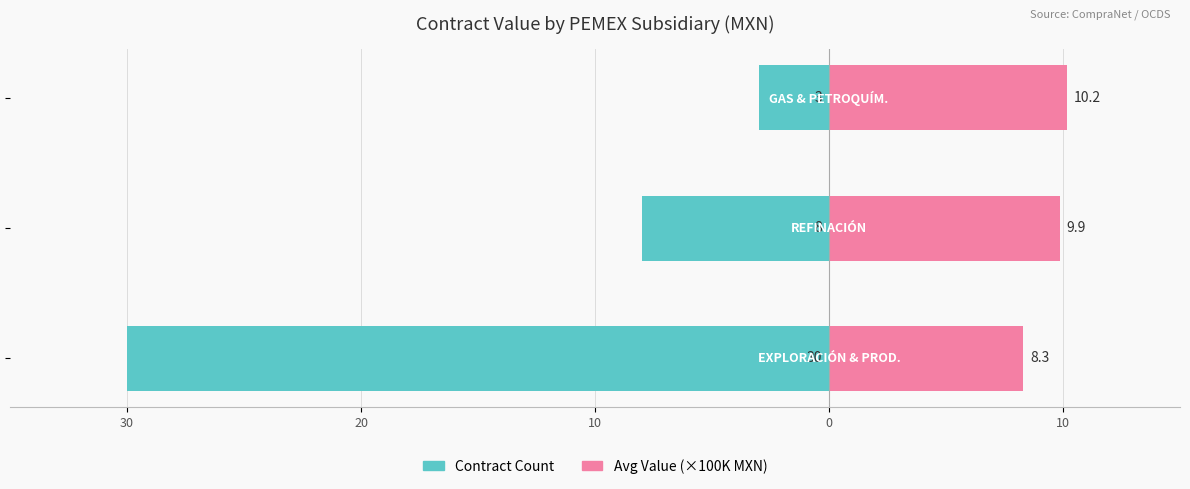

At how many categories does at least one series exceed -13?

3